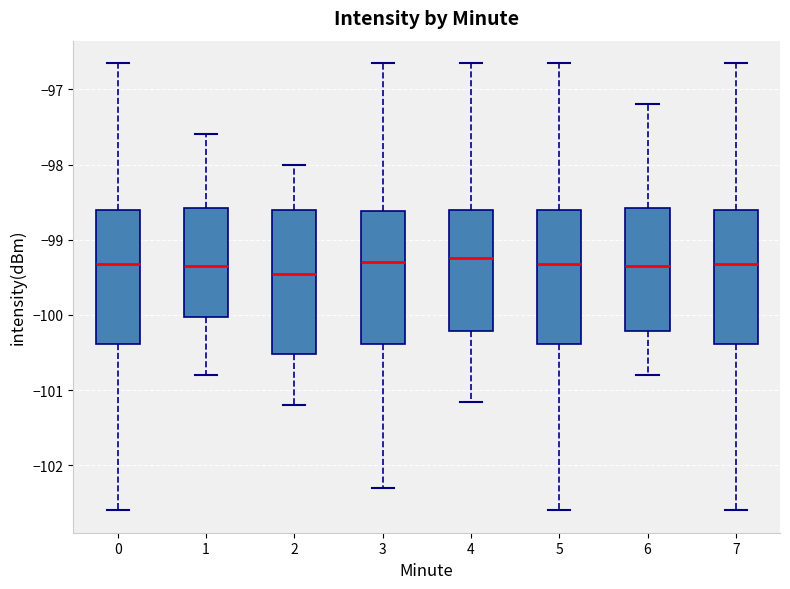

Where does the median line of the box at x = 4 sit on the y-axis? The values are not printed on the chart, so give them approximately, as read against the axis.

-99.2